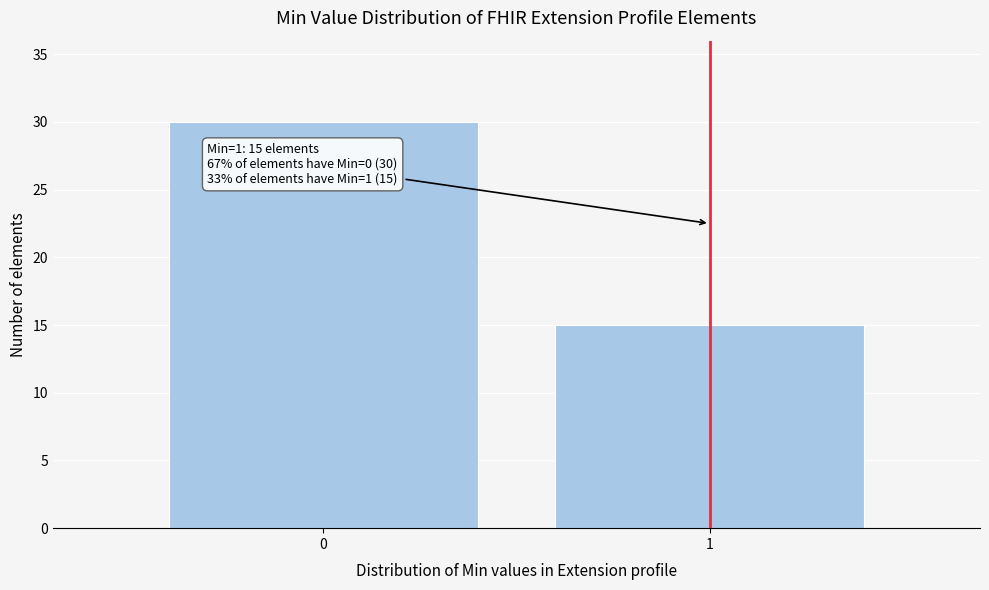

Reading left to right, what are all the values shown in this chart?

0=30	1=15